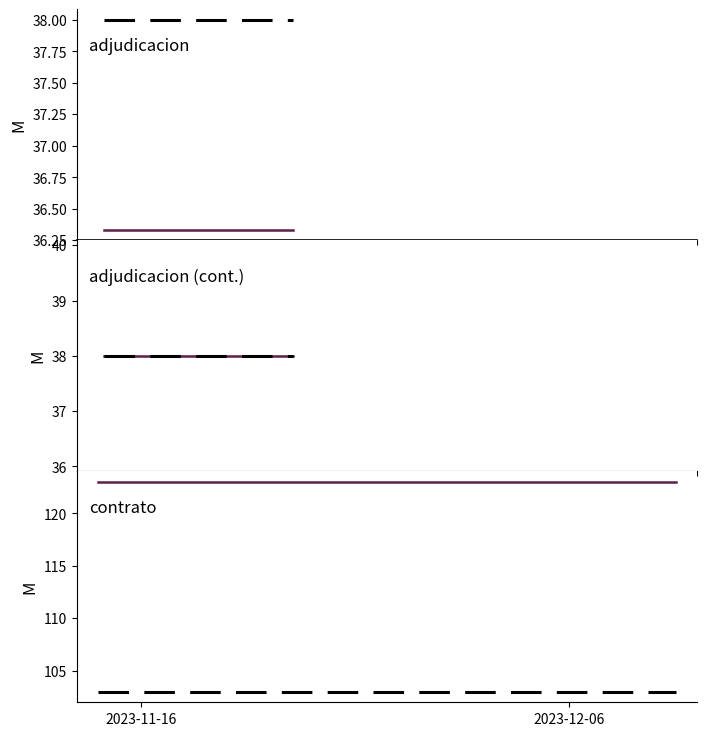

What is the lowest value of the contrato (ID 123) series?

123.0